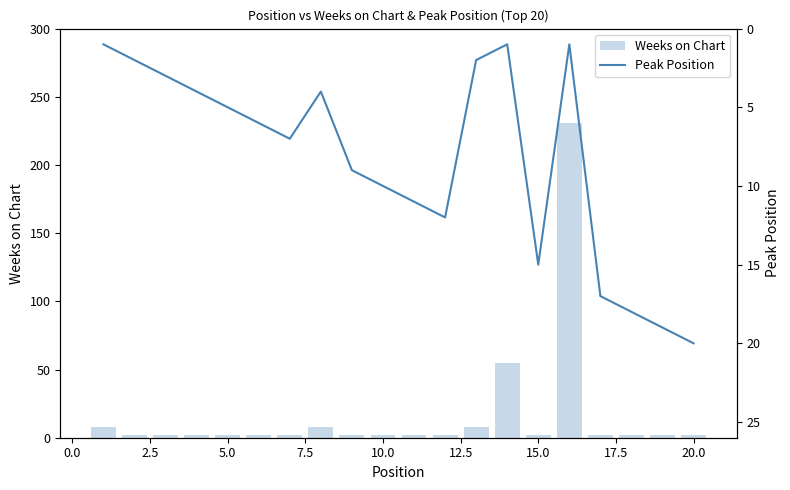

What is the difference between the maximum and second lowest values in the Peak Position series?

19